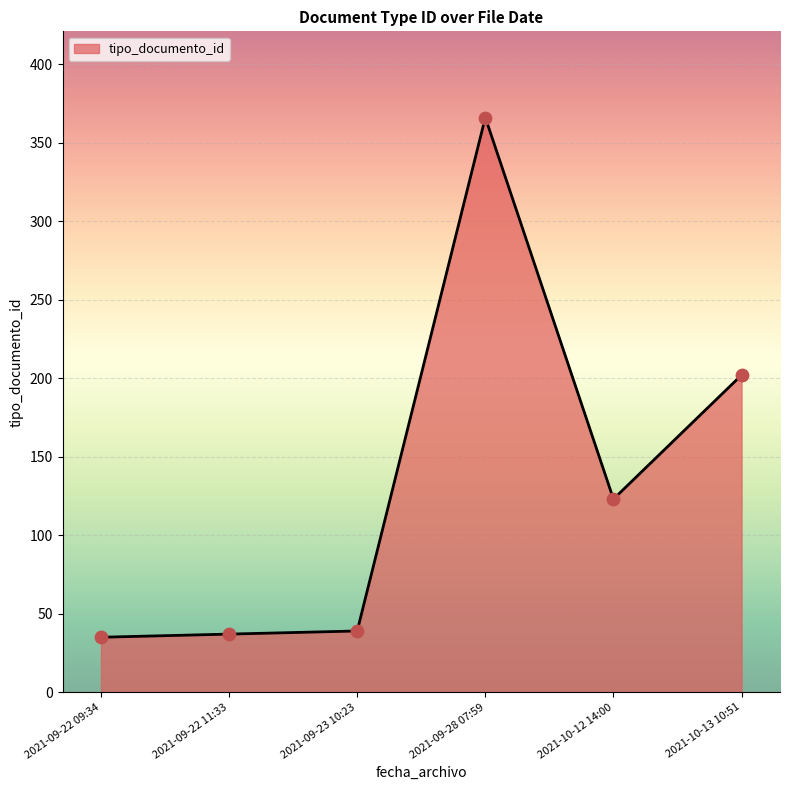

What is the change in value from 2021-09-23 10:23 to 2021-10-13 10:51?

+163